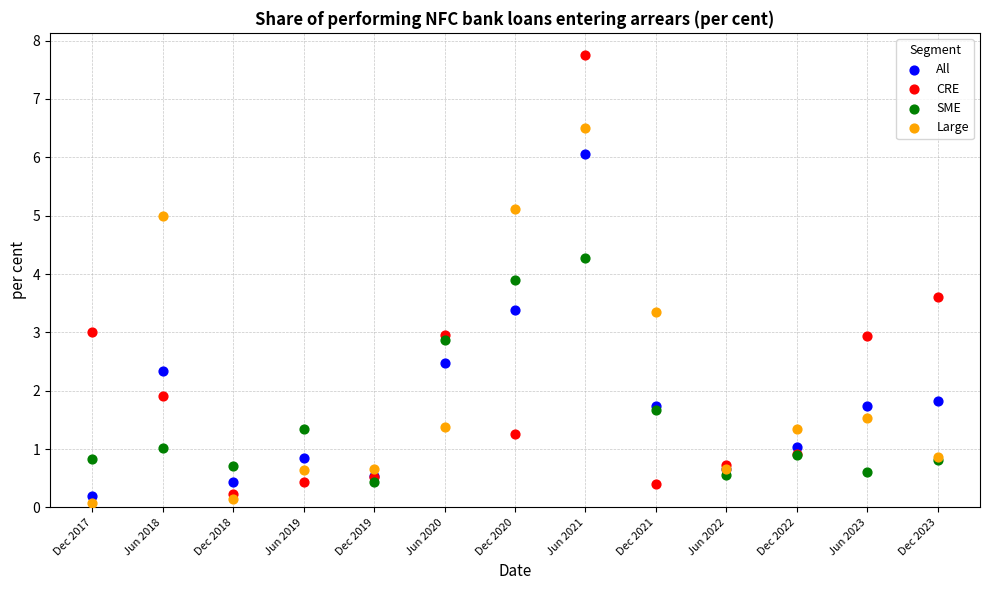

Which series contains the highest Y value?

CRE